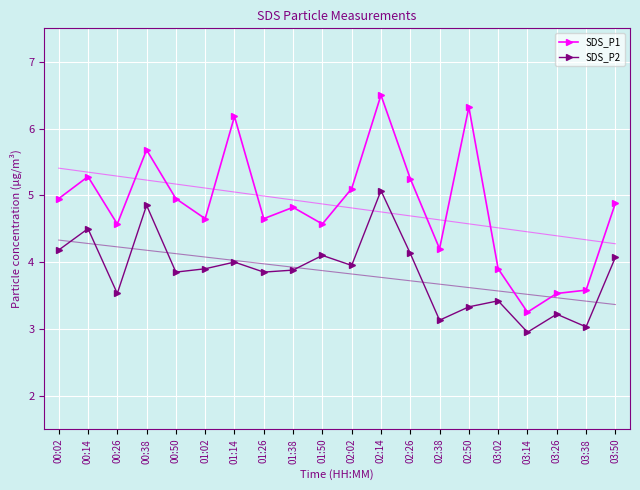

At 00:26, list the series in order from largest to smallest.

SDS_P1, SDS_P2